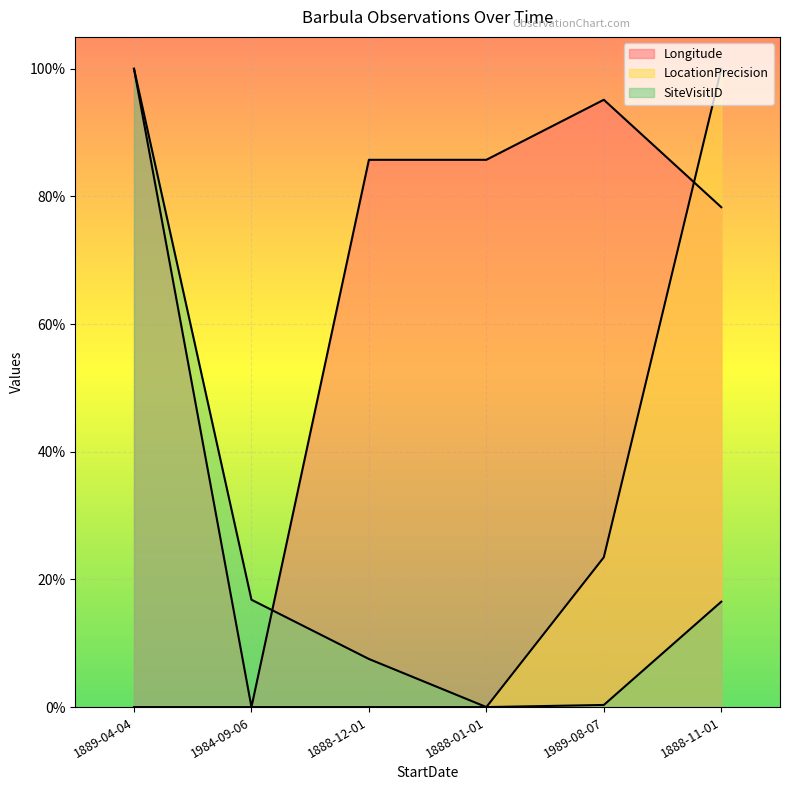

What is the total value across all series at 1989-08-07?

1.2